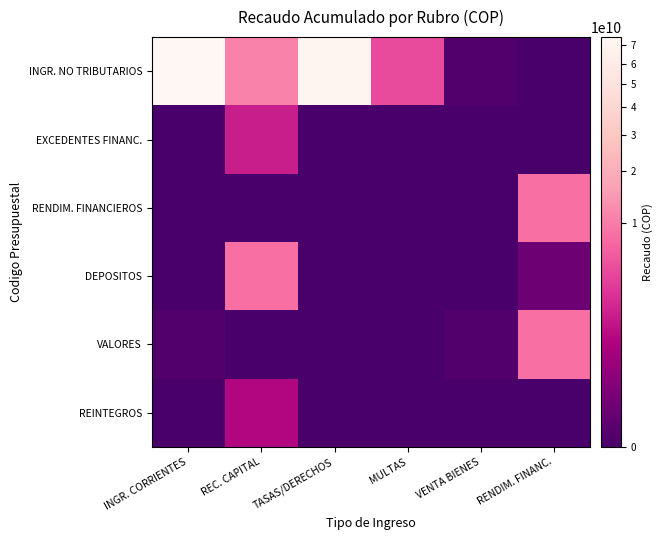

What is the difference between the highest and lowest values at INGR. CORRIENTES?

74908883671.1